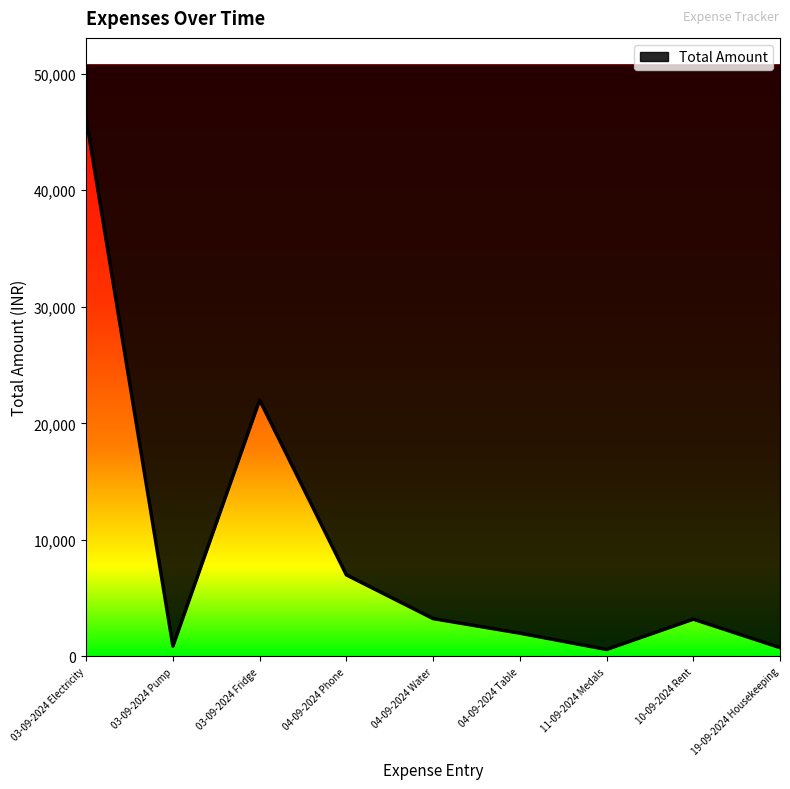

Between 10-09-2024 Rent and 04-09-2024 Phone, which is larger?

04-09-2024 Phone